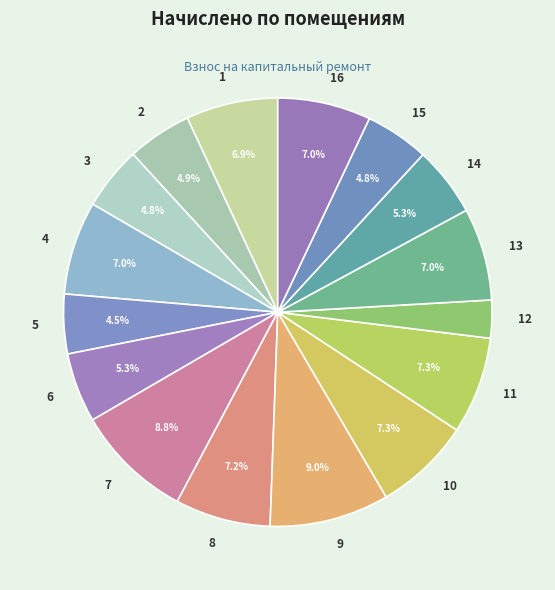

Is it true that 1 is 7% of the pie?

True